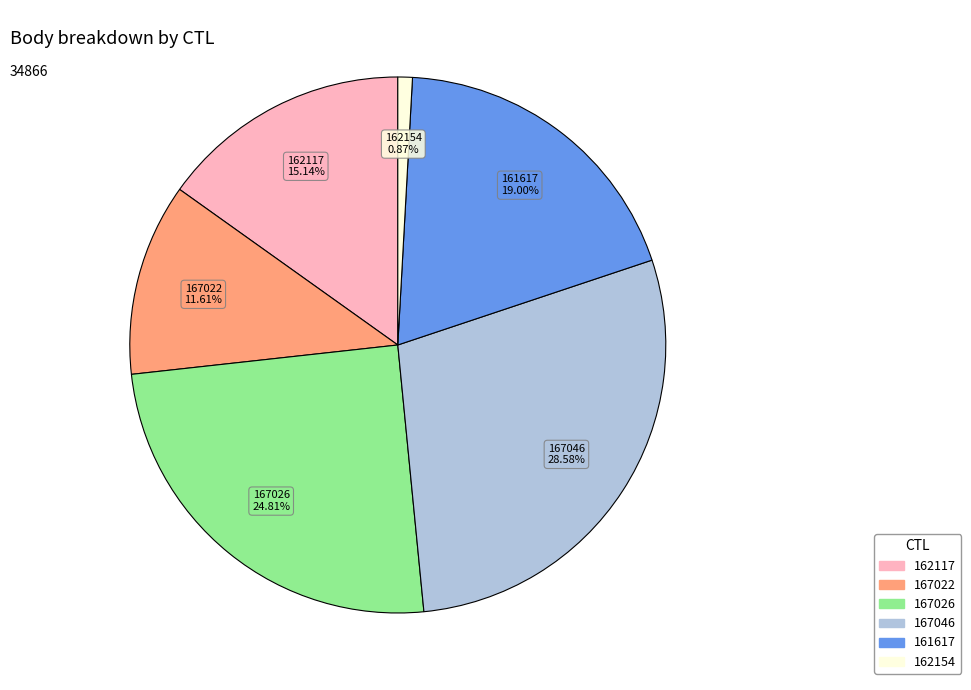

Is there a majority slice in this chart?

No